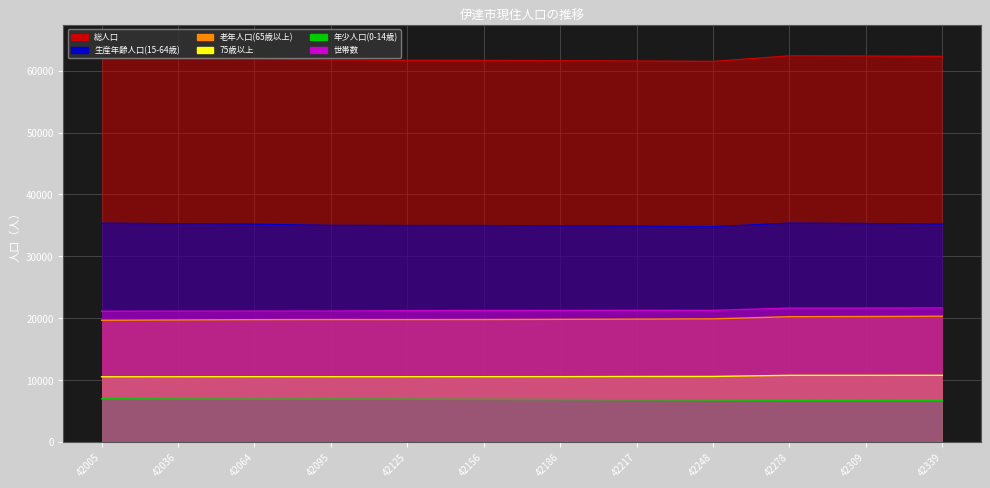

True or false: 総人口 and 世帯数 intersect in this chart.

False